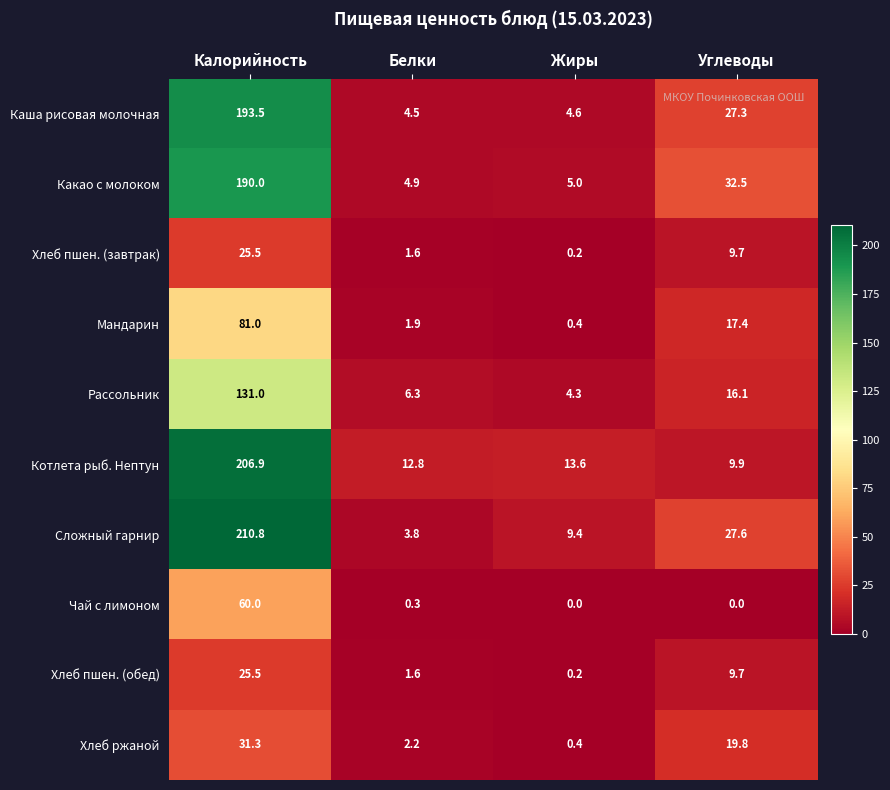

How many distinct data groups are displayed?

10